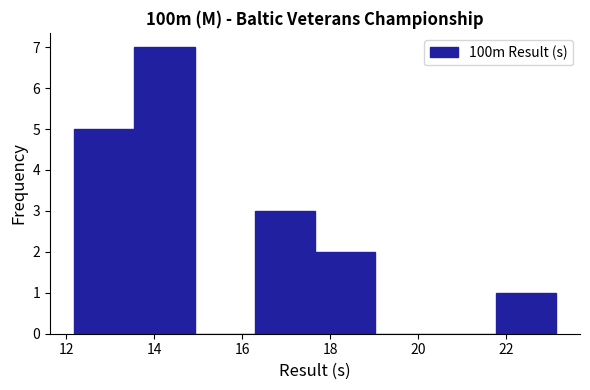

Reading left to right, transcribe this chart: for each bar, give the range it covers on the x-axis and its height. Neither the bar edges nor the heights are printed on the chart, so give them approximately, as read against the axes.

12.2 to 13.6: 5
13.6 to 15.0: 7
15.0 to 16.2: 0
16.2 to 17.6: 3
17.6 to 19.0: 2
19.0 to 20.4: 0
20.4 to 21.8: 0
21.8 to 23.2: 1